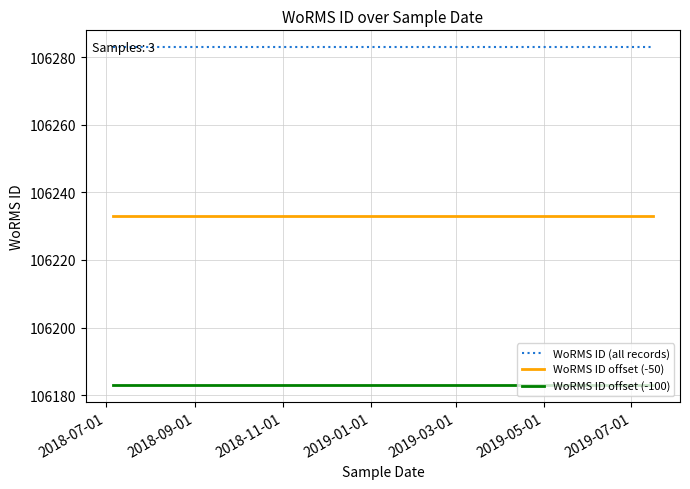

Rank the series by their maximum value, from highest to lowest.

WoRMS ID (all records), WoRMS ID offset (-50), WoRMS ID offset (-100)